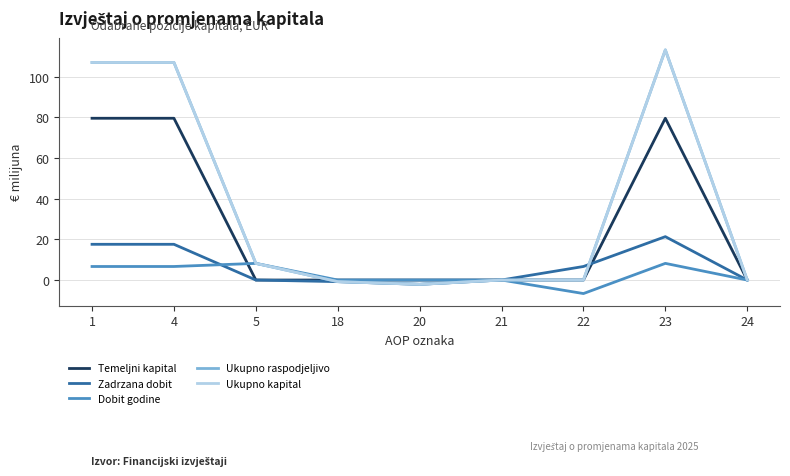

How many times do Ukupno kapital and Zadrzana dobit cross each other?

1